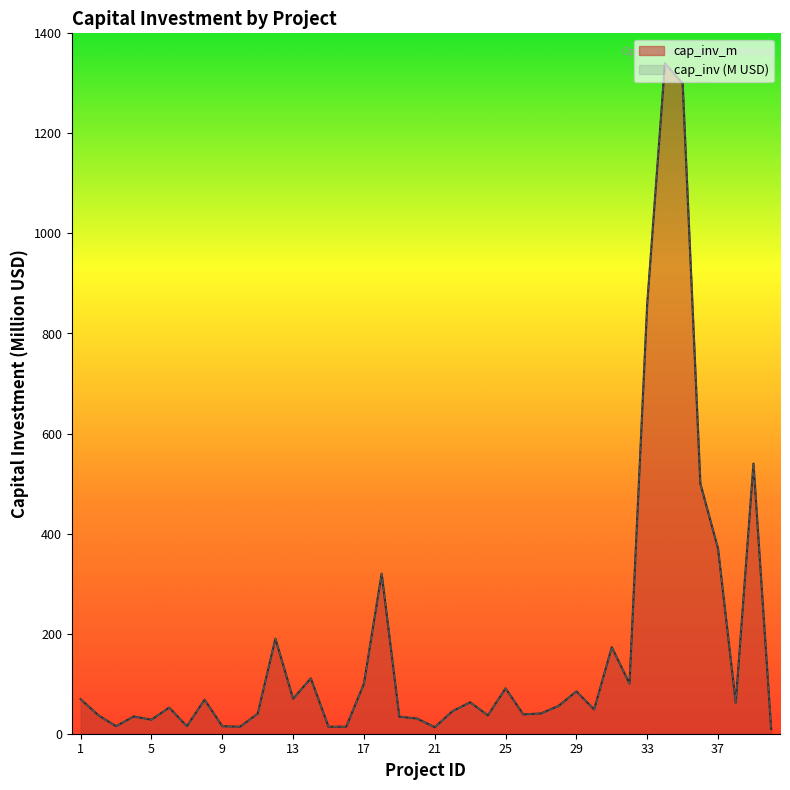

Which series has the largest range (max minus min)?

cap_inv_m